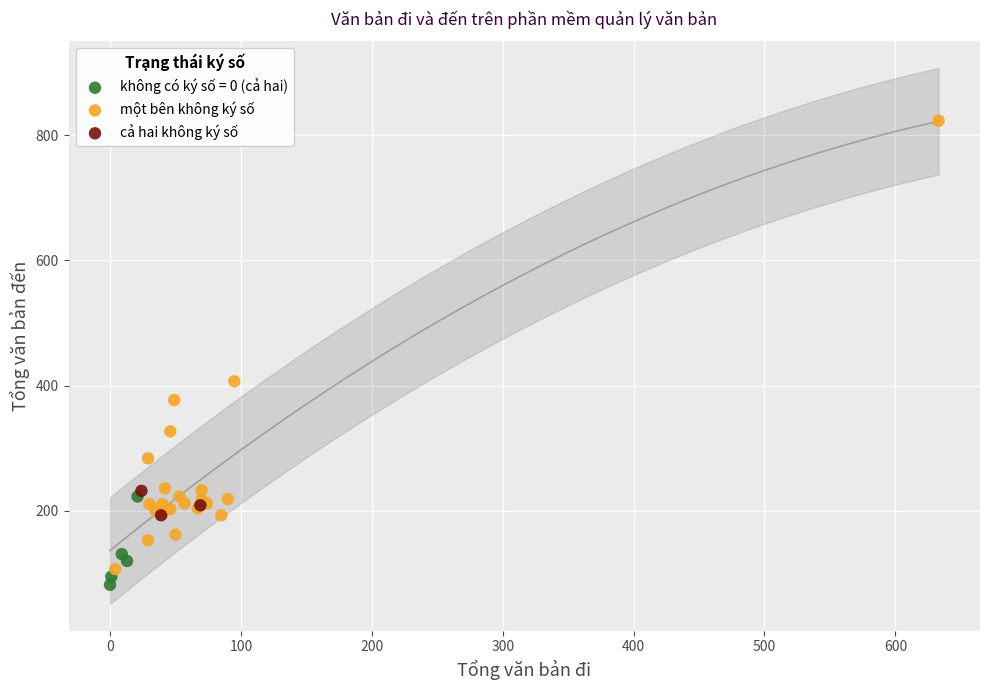

Which series reaches the maximum Y coordinate?

một bên không ký số